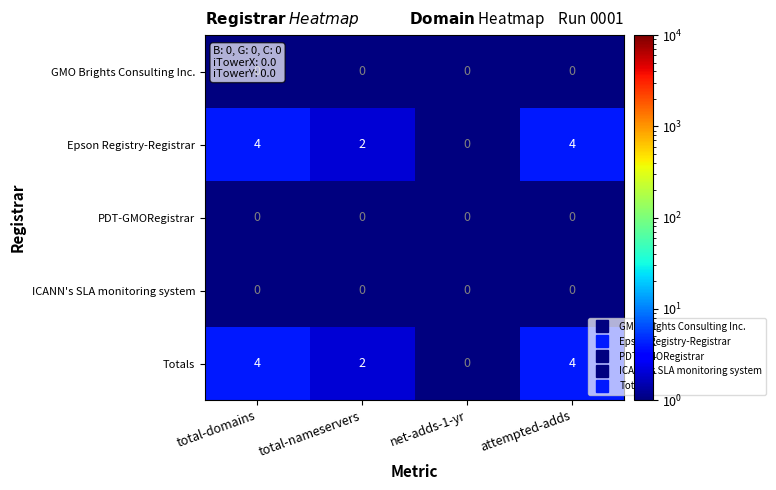

Is the value of Epson Registry-Registrar at attempted-adds greater than the value of ICANN's SLA monitoring system at total-nameservers?

Yes